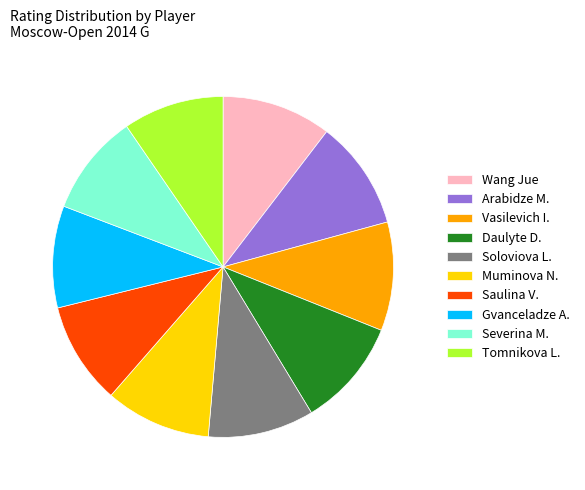

Is it true that Soloviova L. is 1% of the pie?

False